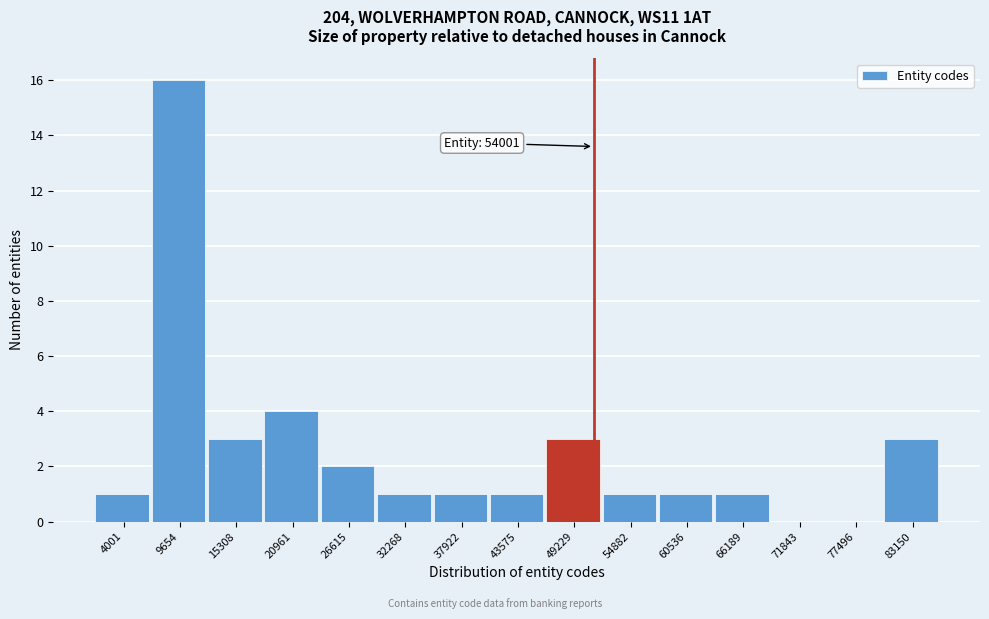

Reading right to left, transcribe all the data shown in this chart.

83150=3	77496=0	71843=0	66189=1	60536=1	54882=1	49229=3	43575=1	37922=1	32268=1	26615=2	20961=4	15308=3	9654=16	4001=1